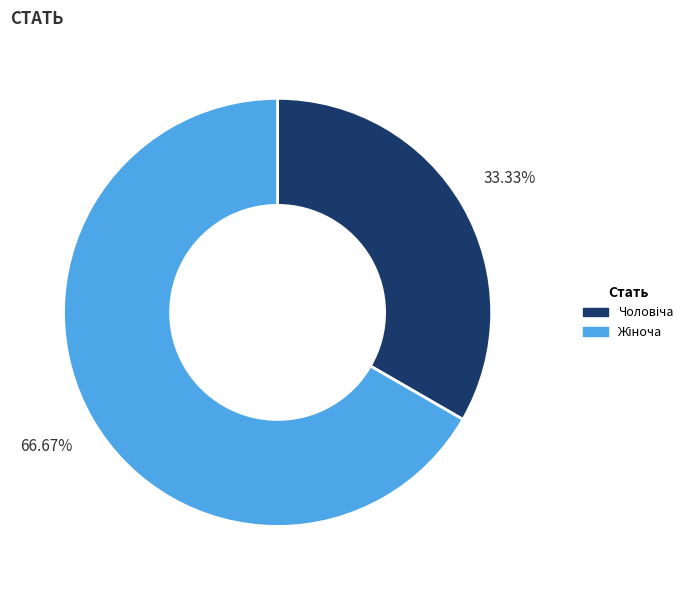

Is there any slice that represents more than half of the pie?

Yes